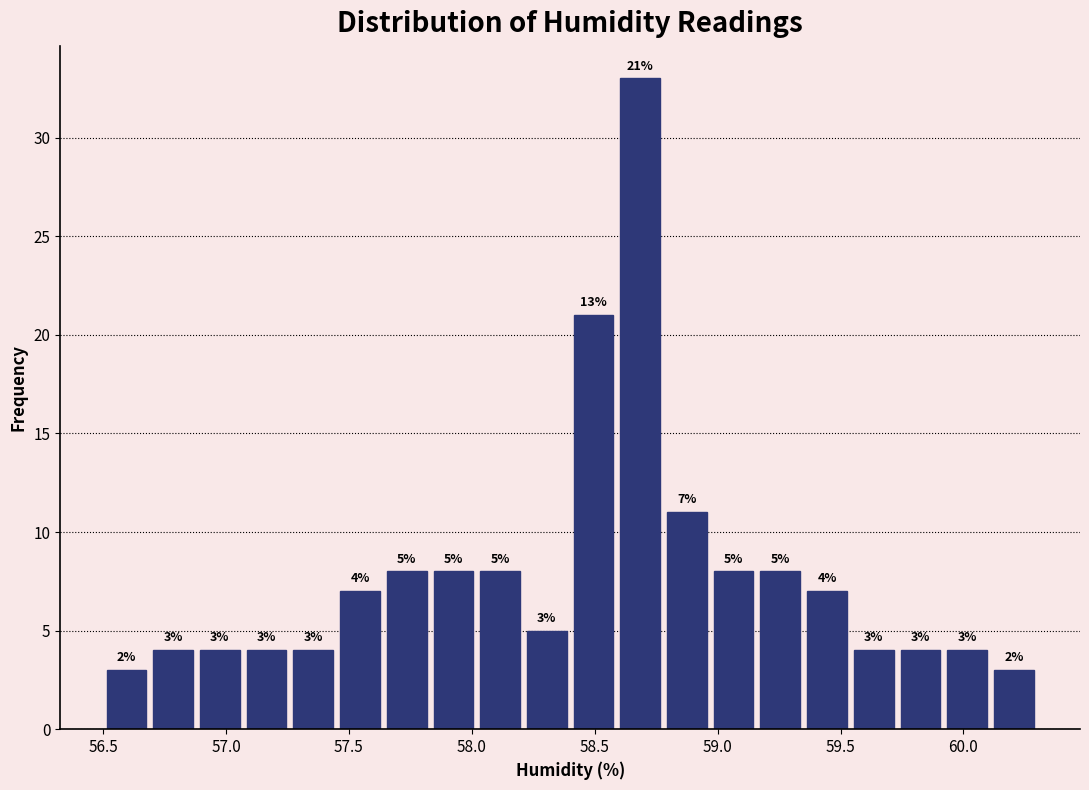

Around what value on the x-axis is the tallest bar? Give the approximate position of its centre, as read against the axis.

58.70